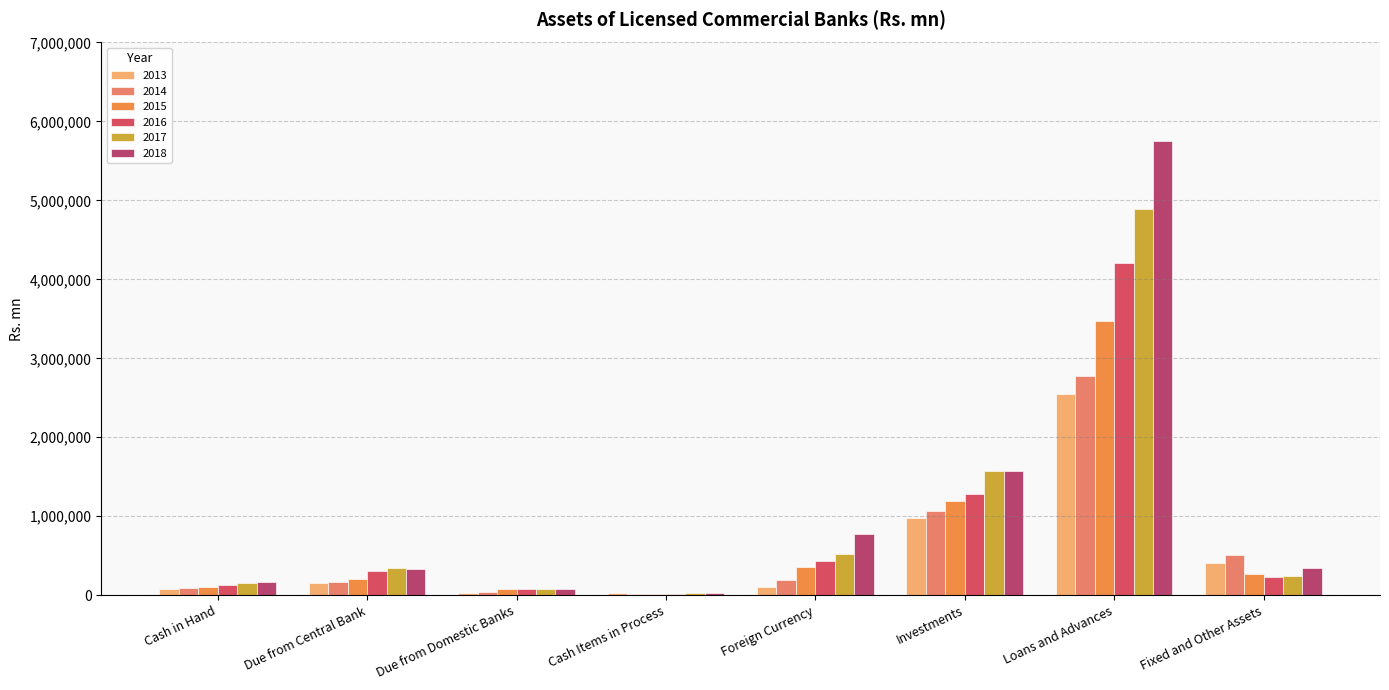

What is the total value across all series at Investments?

7650698